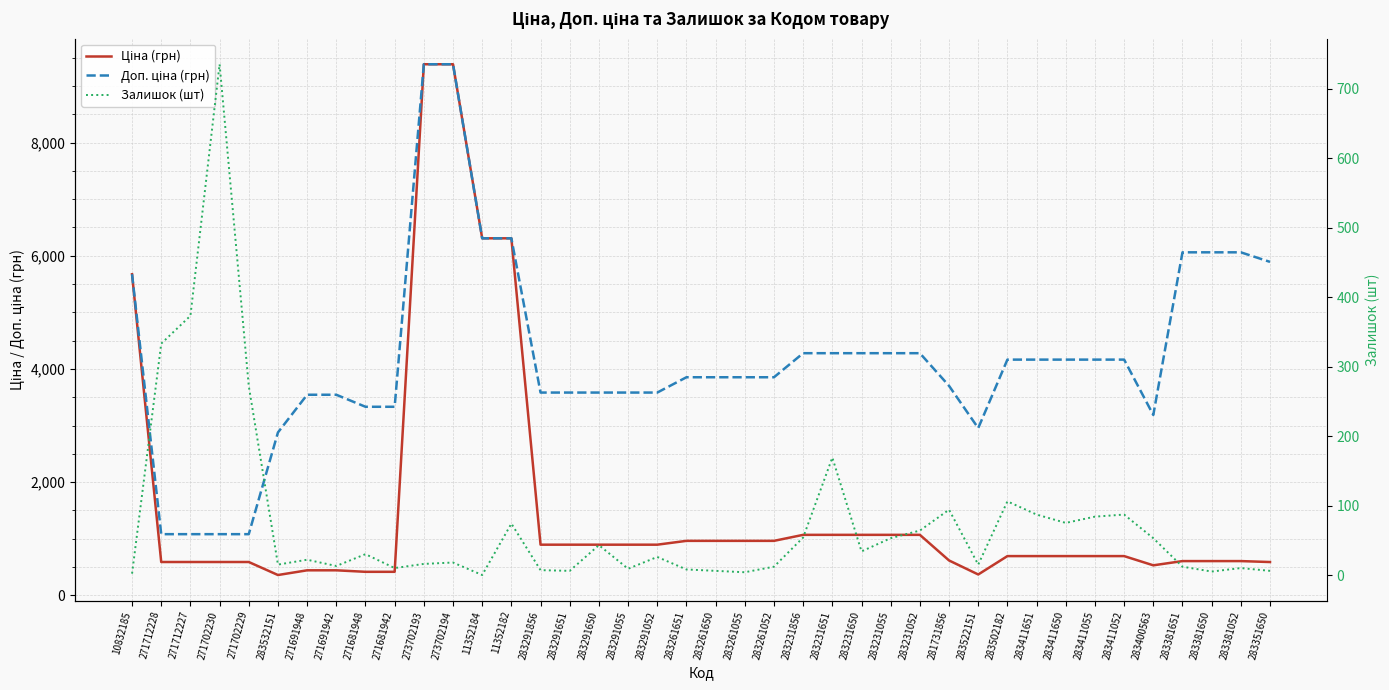

What position from the left is 283261650?

21